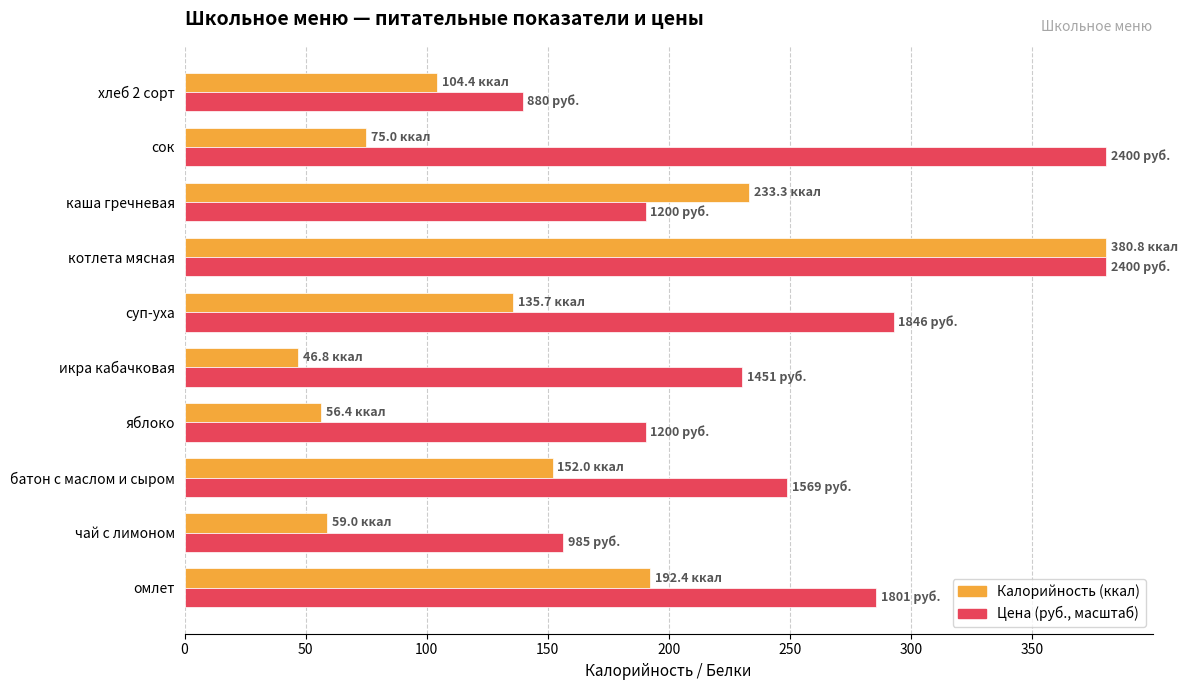

What is the sum of the Калорийность (ккал) values at чай с лимоном and омлет?

251.4